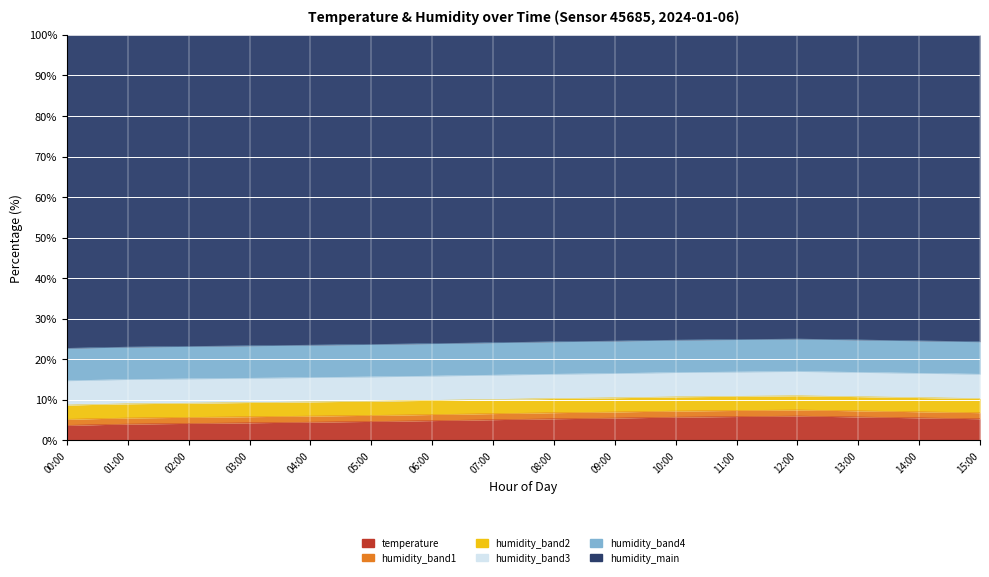

What is the difference between the maximum and minimum values?

2.3